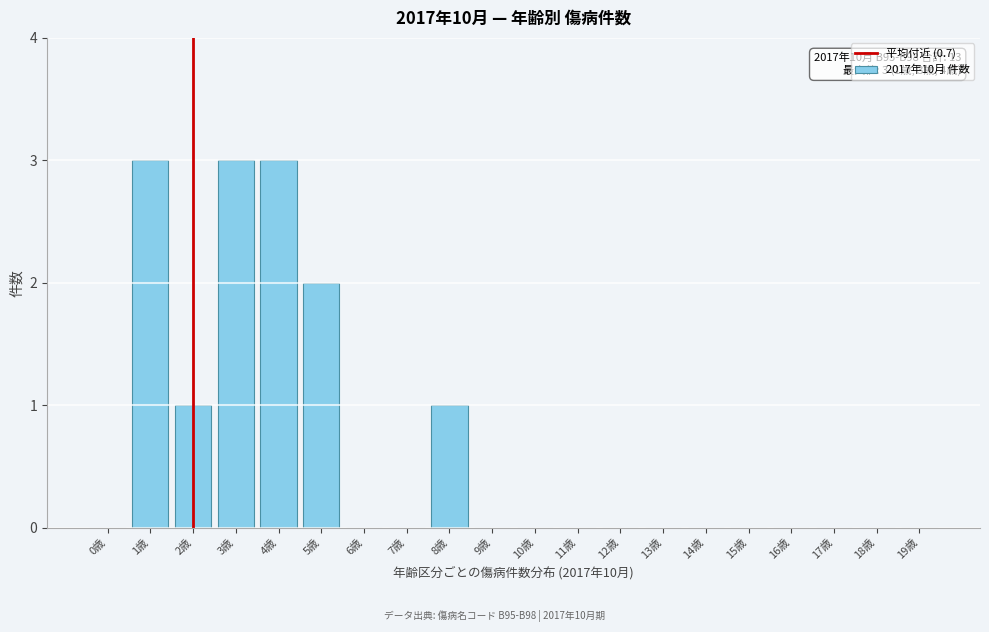

Reading left to right, list all the values displayed in this chart.

0歳=0	1歳=3	2歳=1	3歳=3	4歳=3	5歳=2	6歳=0	7歳=0	8歳=1	9歳=0	10歳=0	11歳=0	12歳=0	13歳=0	14歳=0	15歳=0	16歳=0	17歳=0	18歳=0	19歳=0